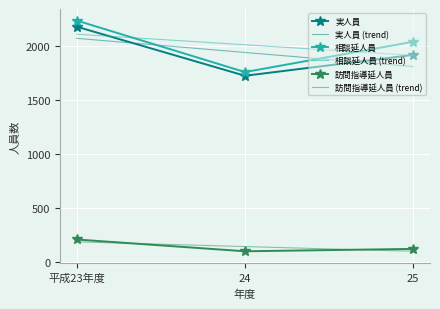

Between 平成23年度 and 24, which series saw the biggest shift?

相談延人員